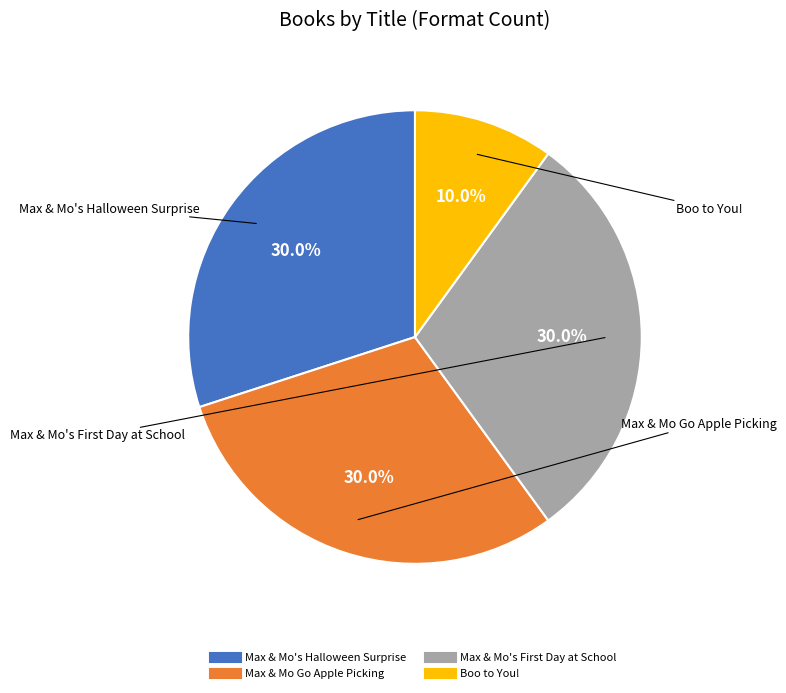

How many slices are in this pie chart?

4